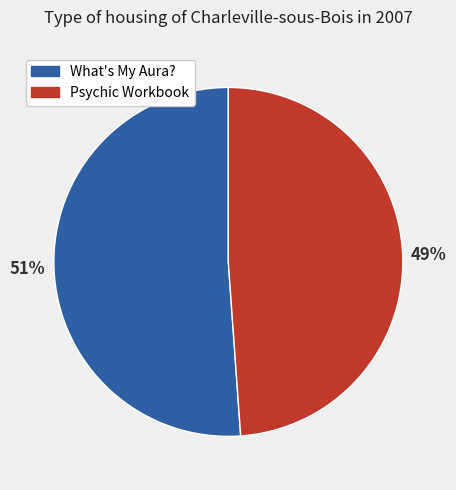

Rank the categories by value from highest to lowest.

What's My Aura?, Psychic Workbook